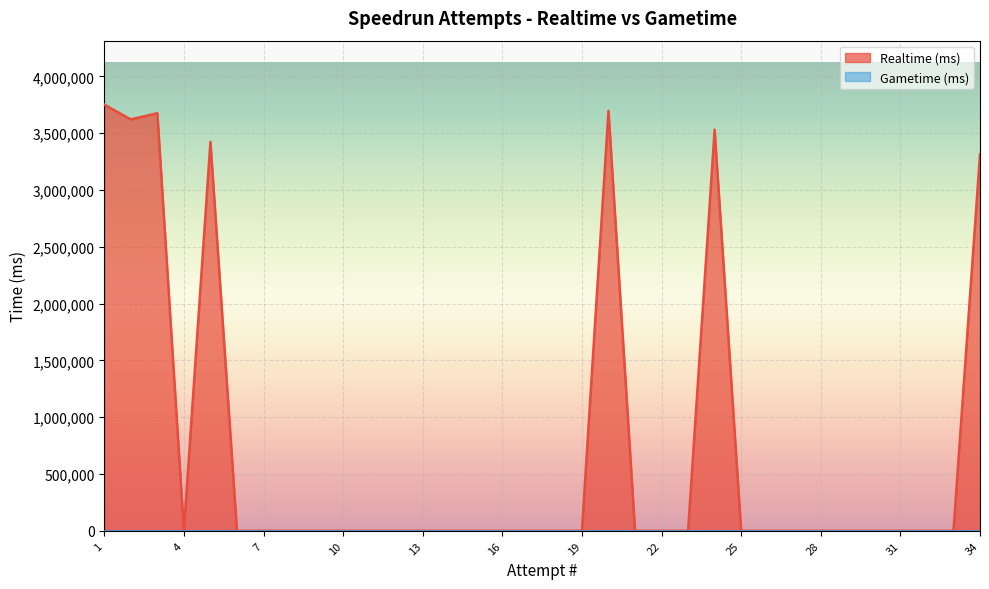

Where is the first local minimum?

2